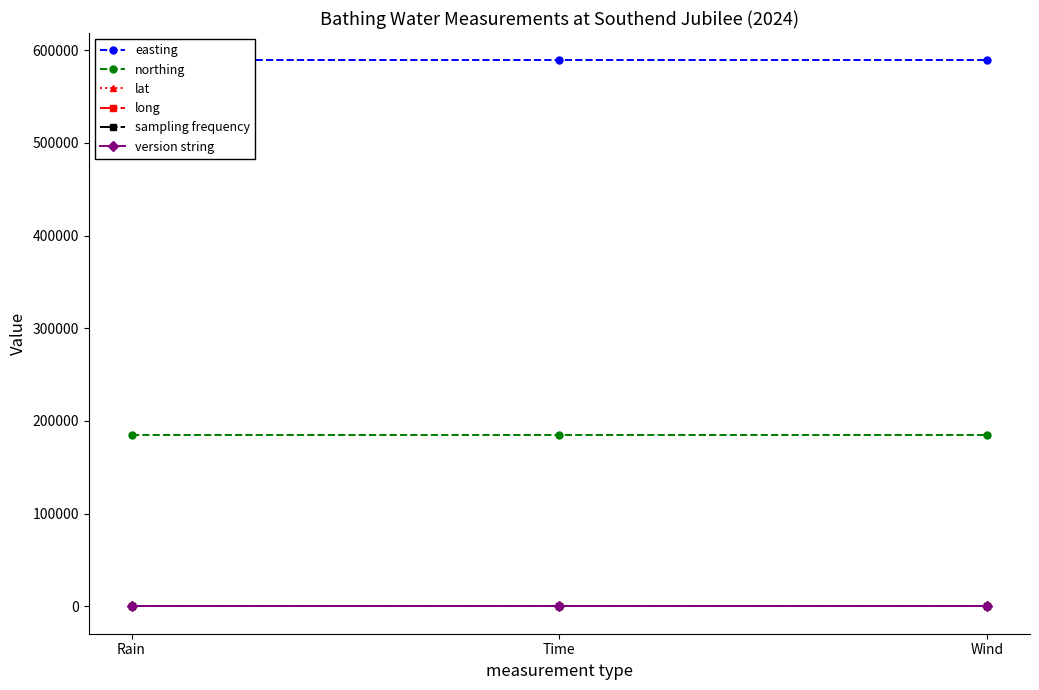

The value of lat at Rain is 51.5. True or false?

True